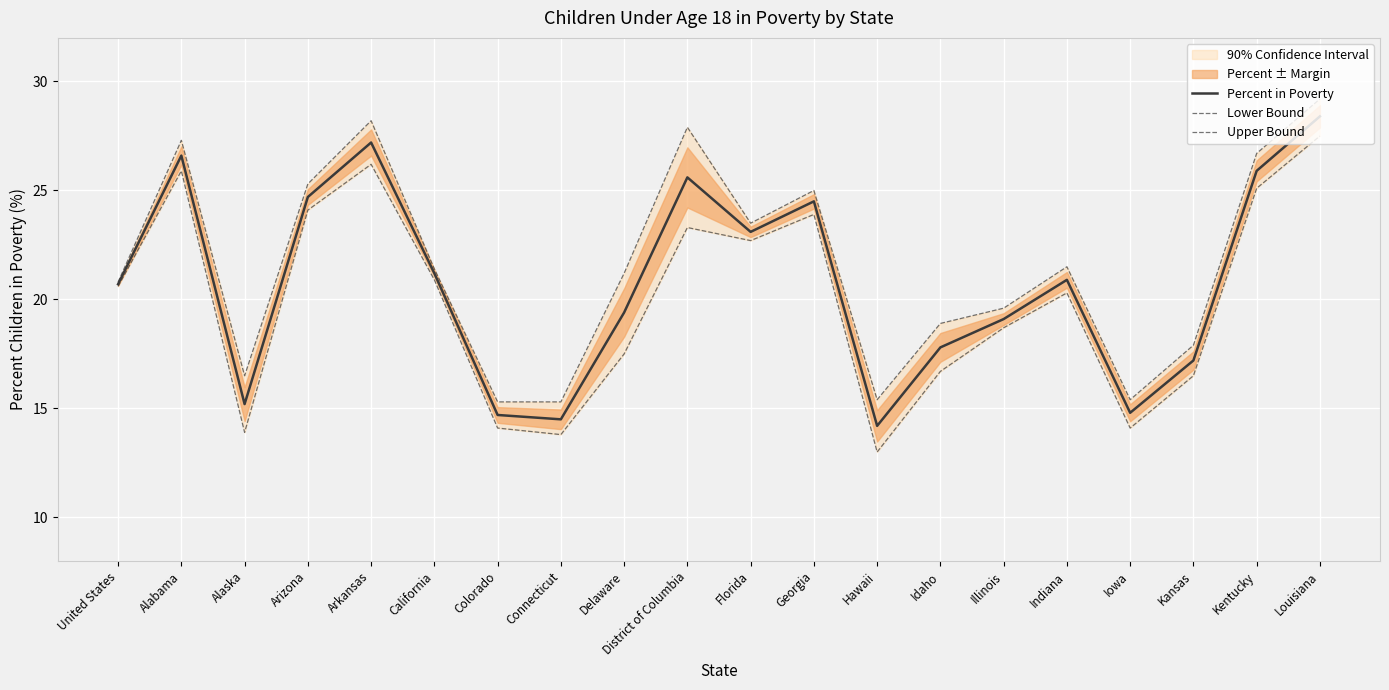

True or false: Lower Bound has a value of 14.9 at Alabama.

False